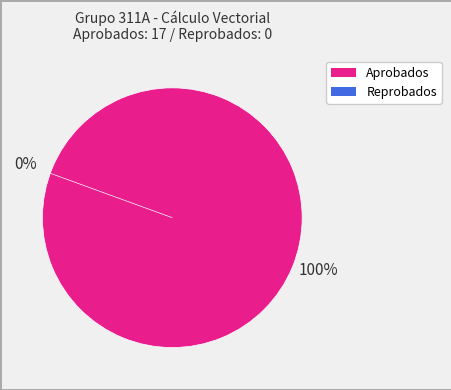

Which slice represents more than half of the pie?

Aprobados